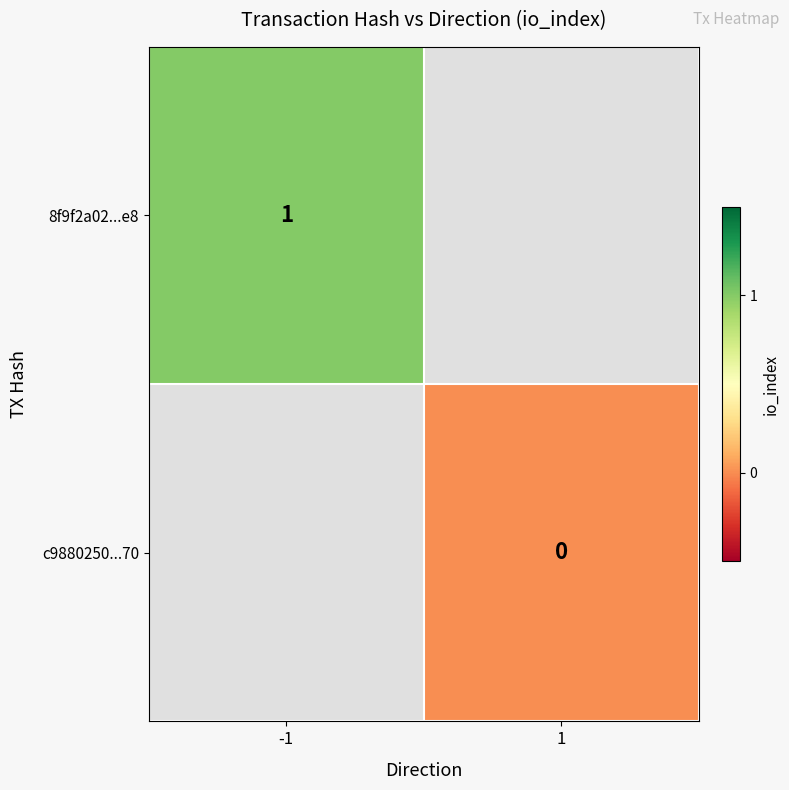

How many data points does each series have?

2